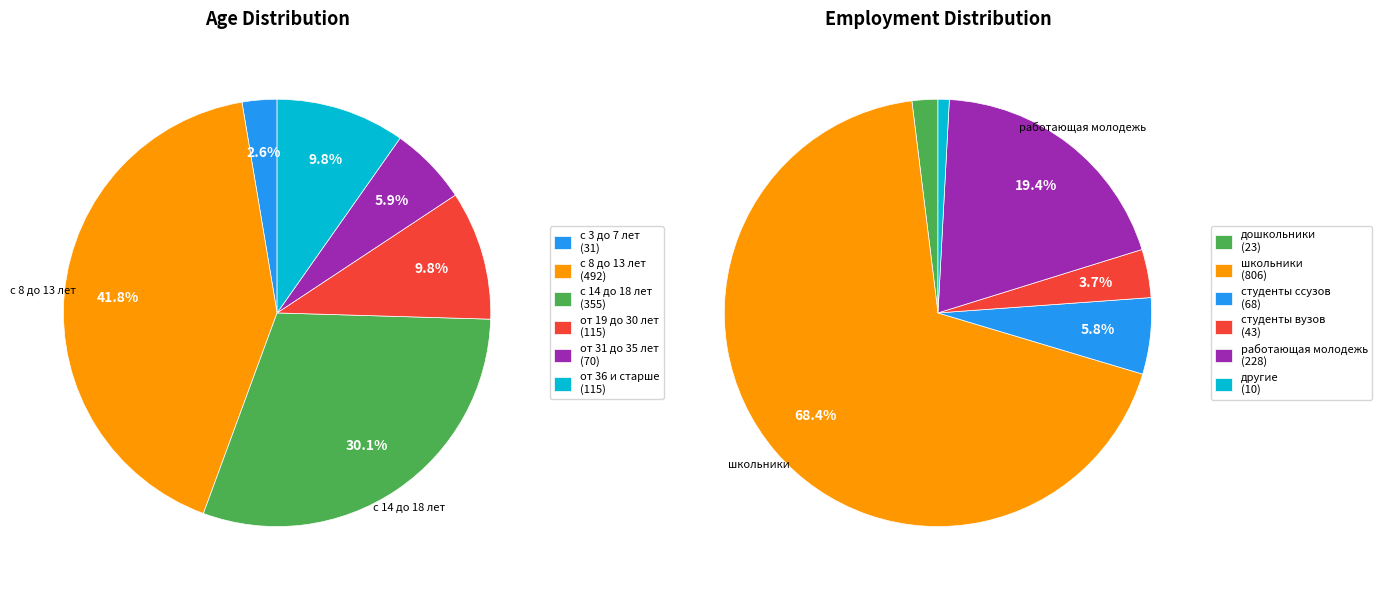

How many slices are in this pie chart?

6